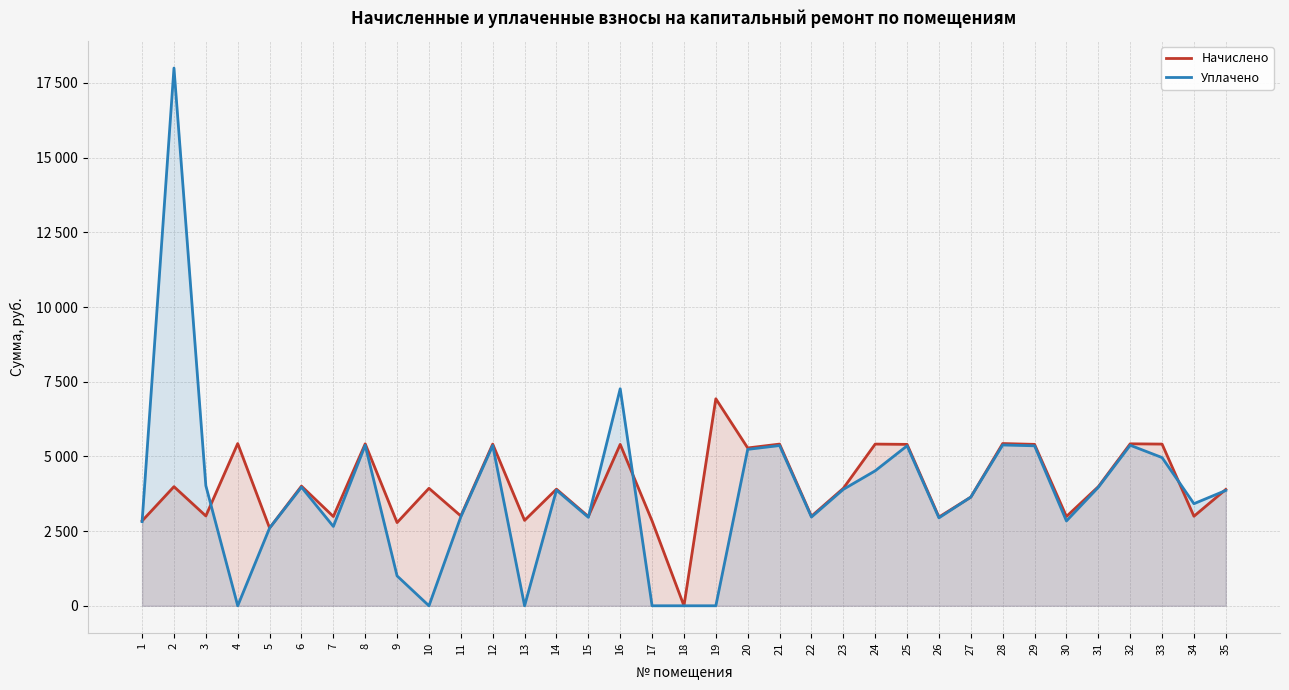

What are all the series names shown in the legend?

Начислено, Уплачено